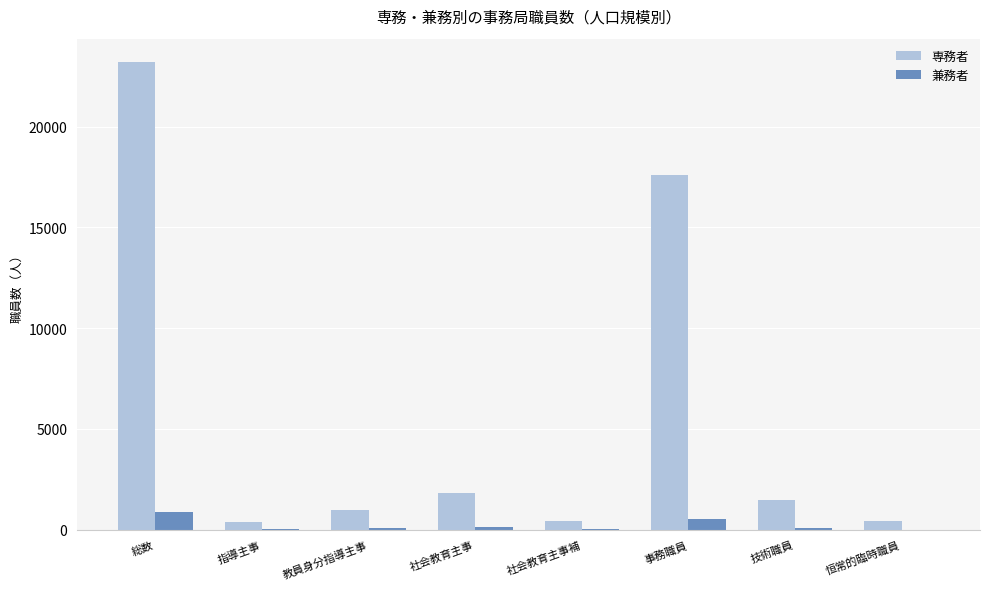

Are the bars grouped side by side (vs. stacked)?

Yes